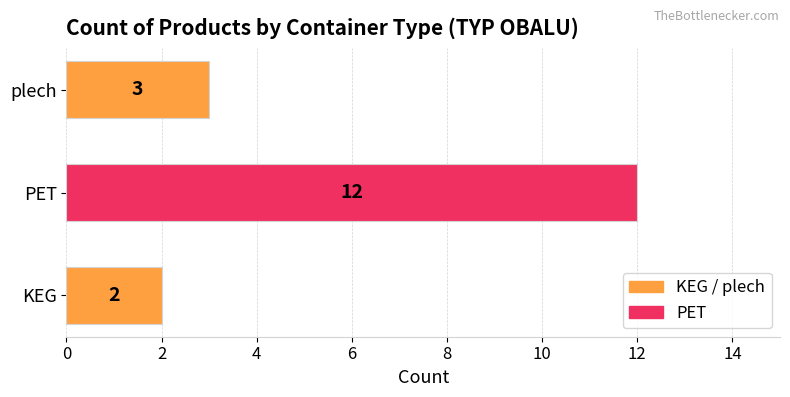

Are the bars grouped side by side (vs. stacked)?

No